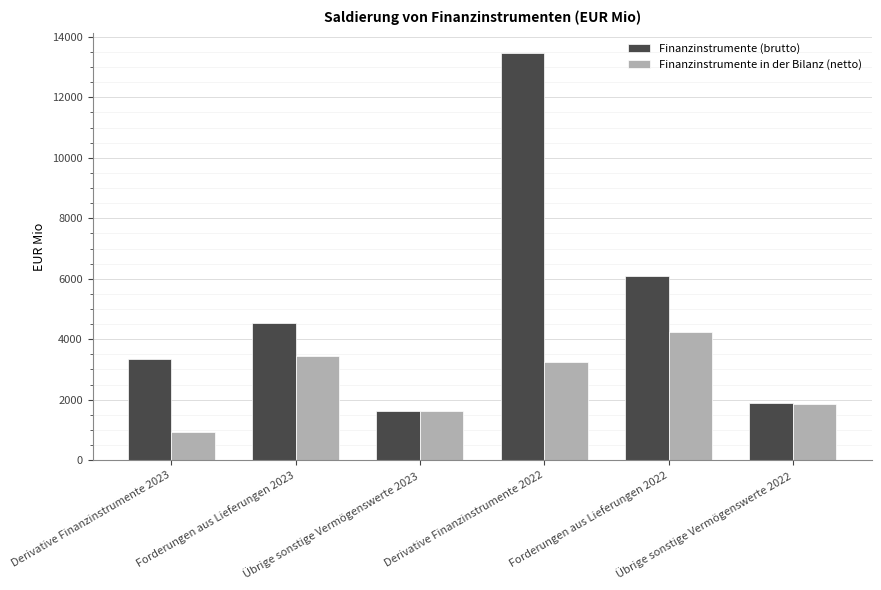

The Finanzinstrumente (brutto) series shows 7170 at Forderungen aus Lieferungen 2023. True or false?

False